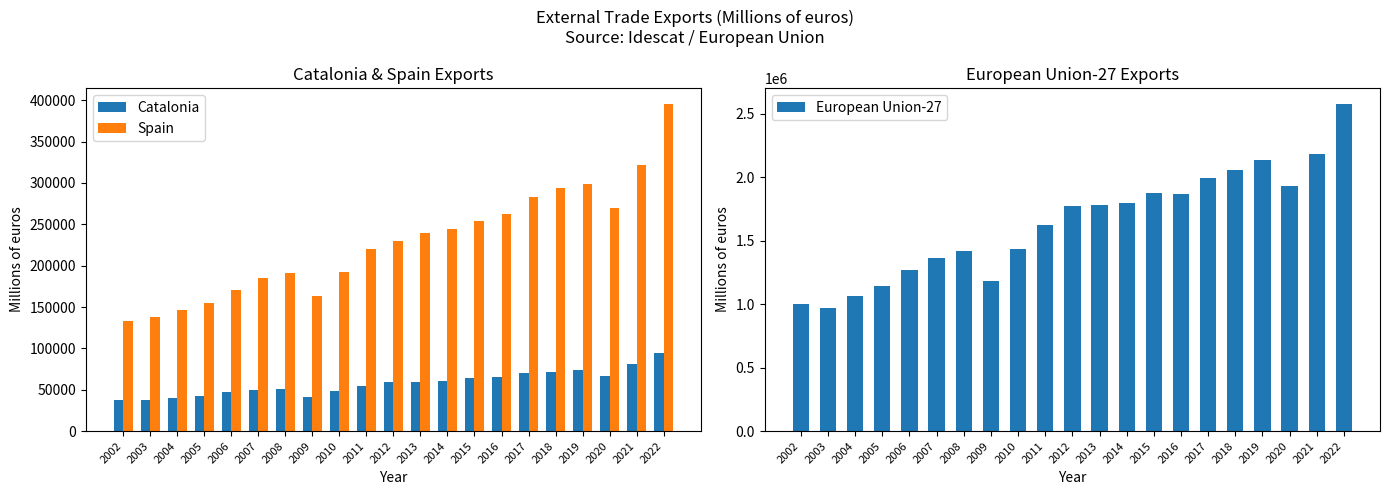

What is the value of the Spain bar at the 20th from the left?

321434.9